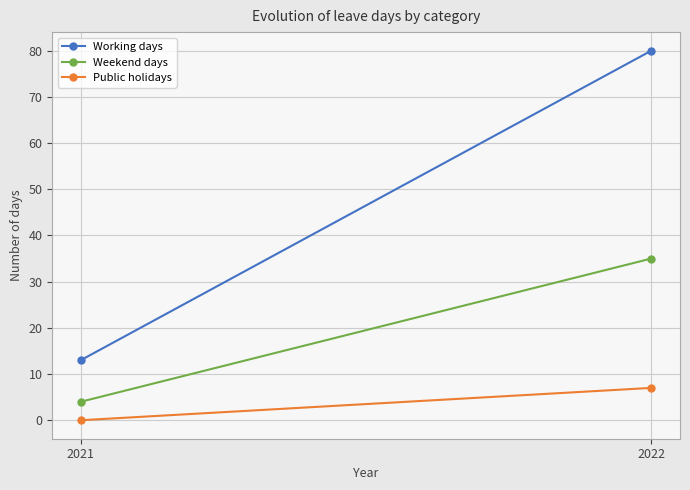

Read the Working days value at 2021.

13